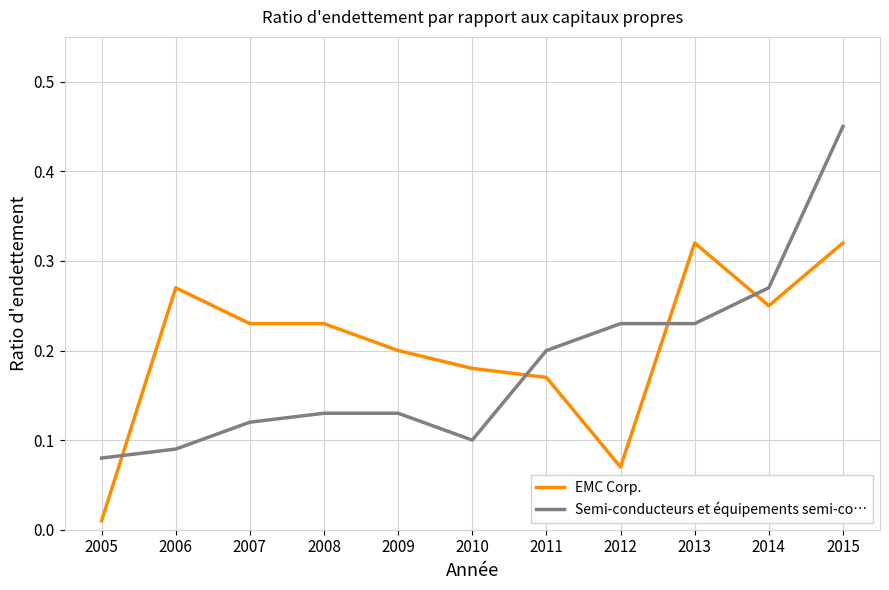

At which label is Semi-conducteurs et équipements semi-co… closest to 0?

2005